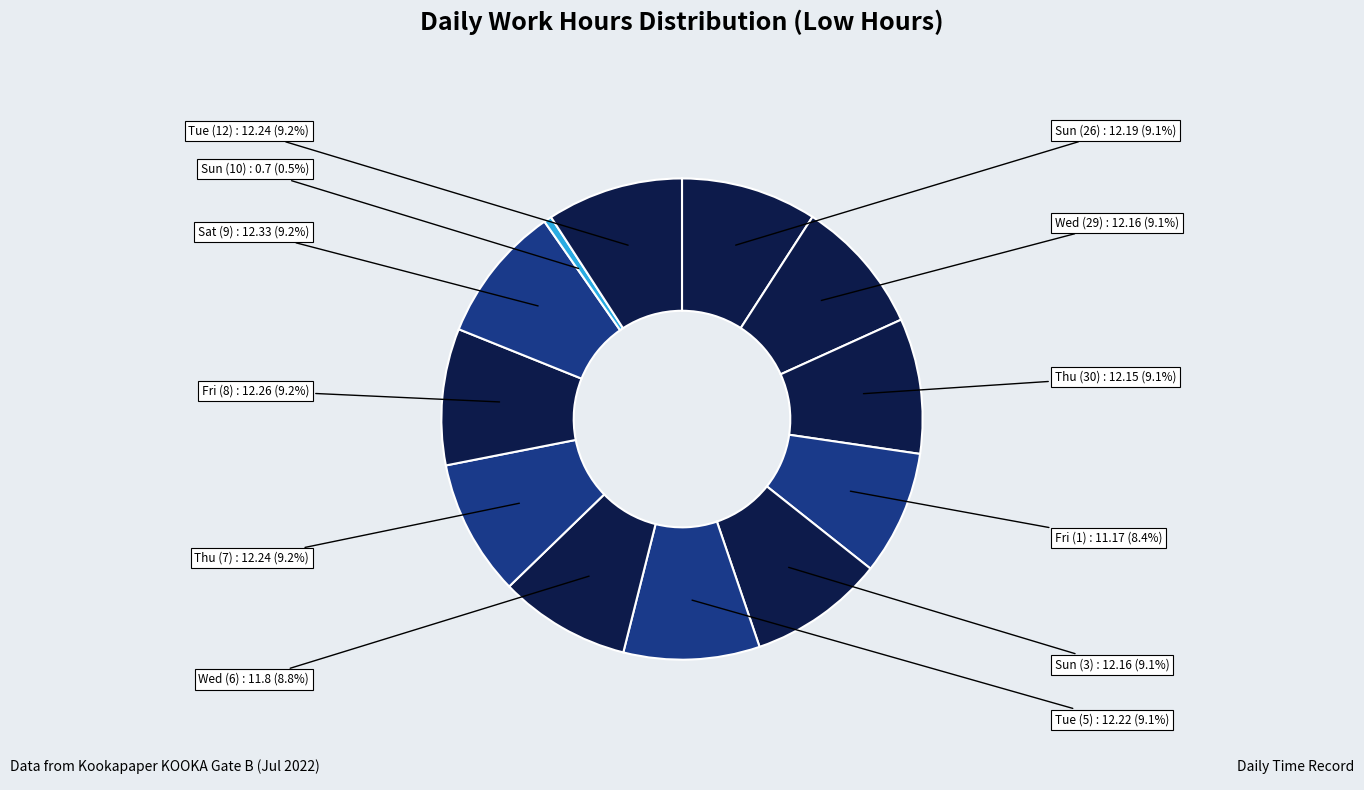

How many slices are in this pie chart?

12